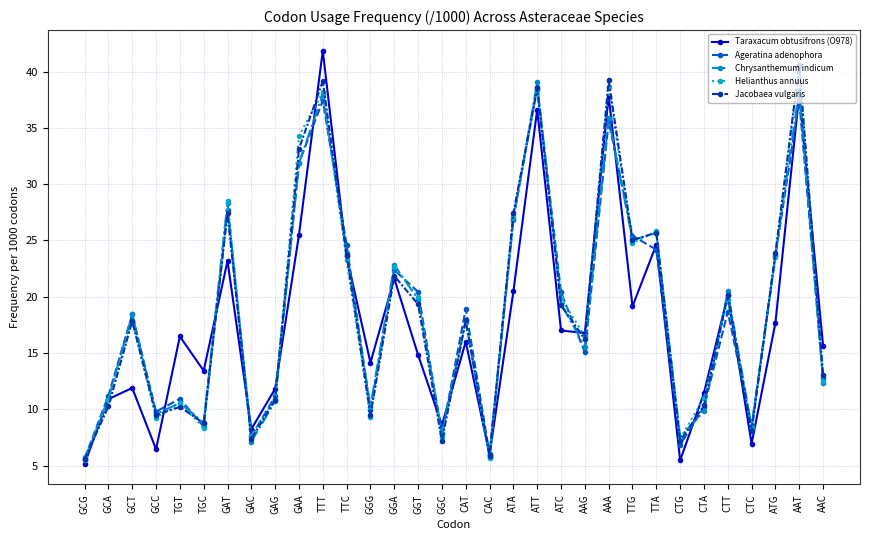

What are all the series names shown in the legend?

Taraxacum obtusifrons (O978), Ageratina adenophora, Chrysanthemum indicum, Helianthus annuus, Jacobaea vulgaris